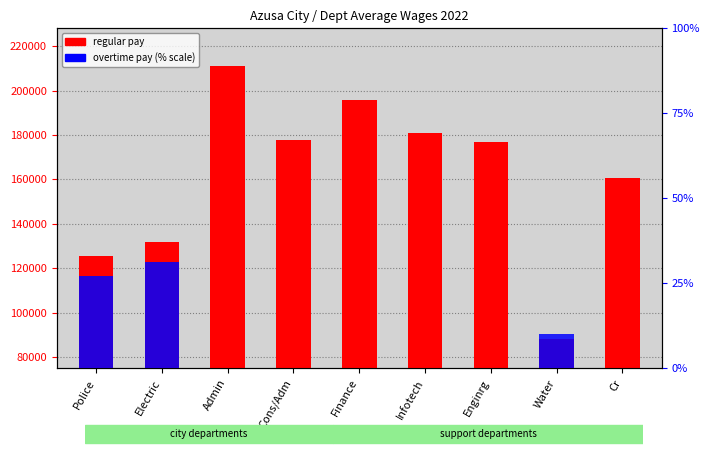

At Electric, list the series in order from smallest to largest.

Overtime Pay (% scale), Regular Pay